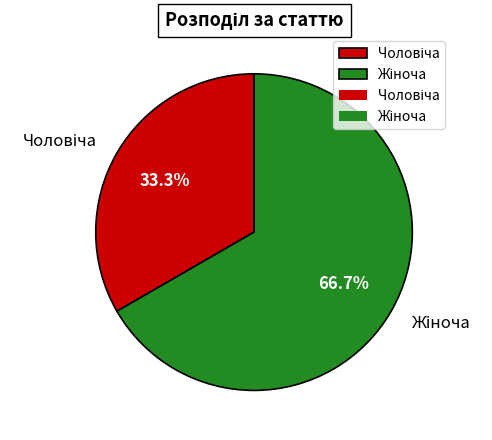

Is there any slice that represents more than half of the pie?

Yes